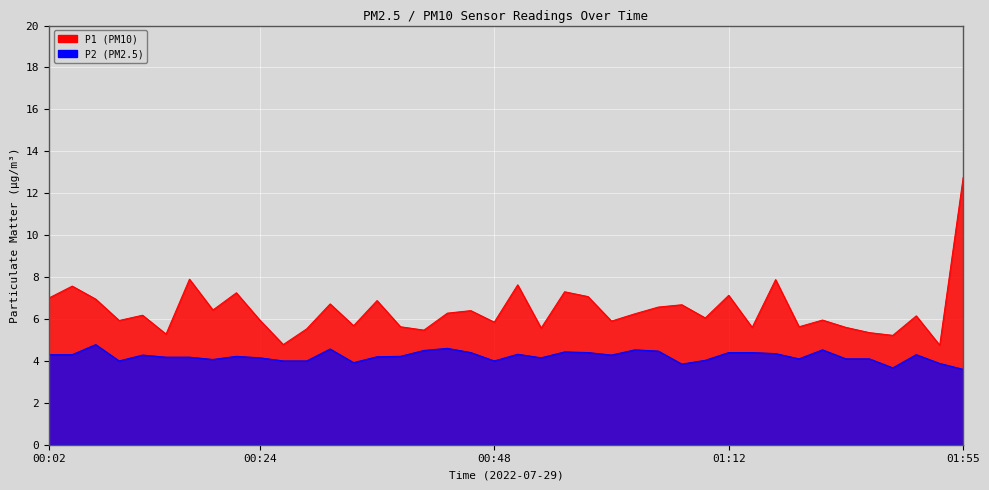

What is the maximum value shown in the chart?

12.8